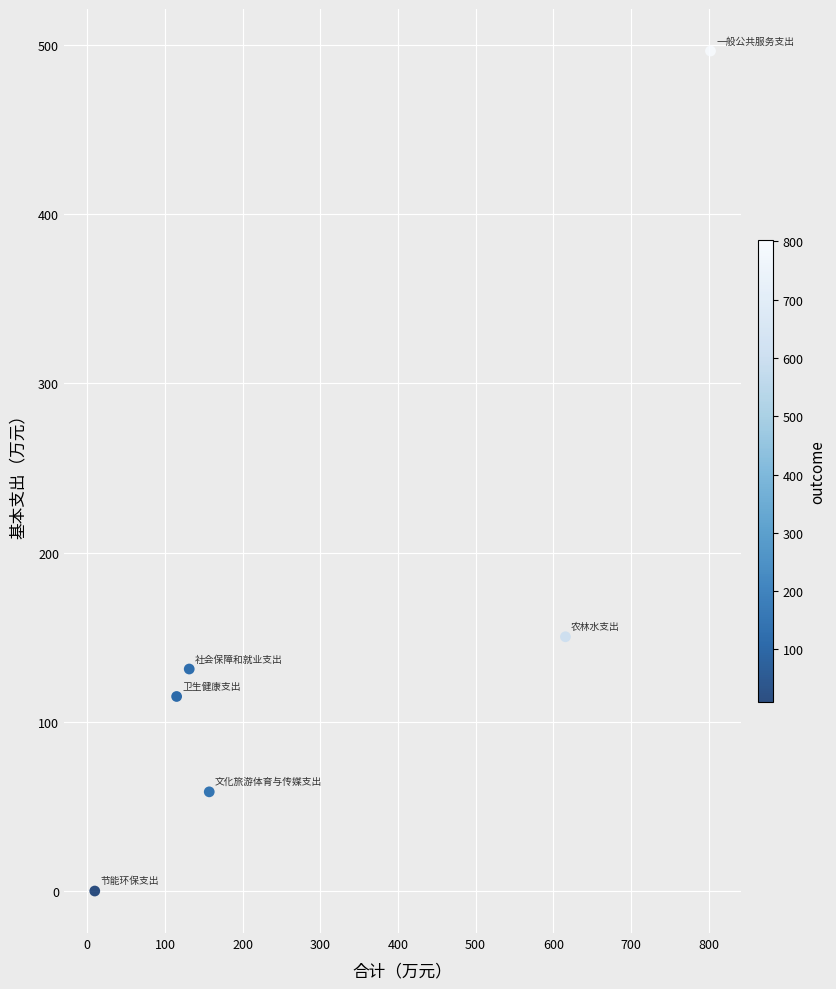

What is the average Y value?

158.6